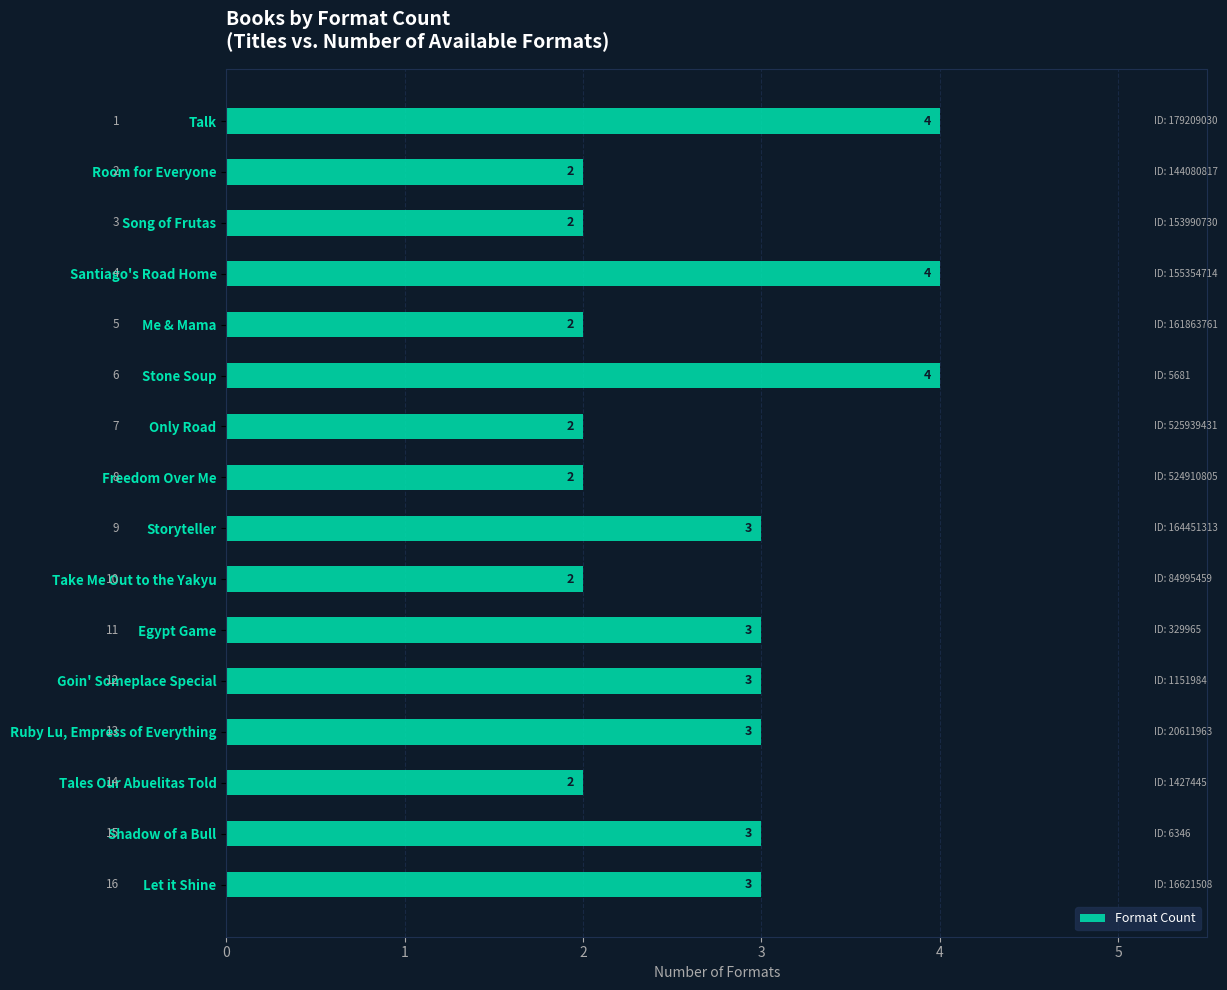

Between Room for Everyone and Talk, which is larger?

Talk